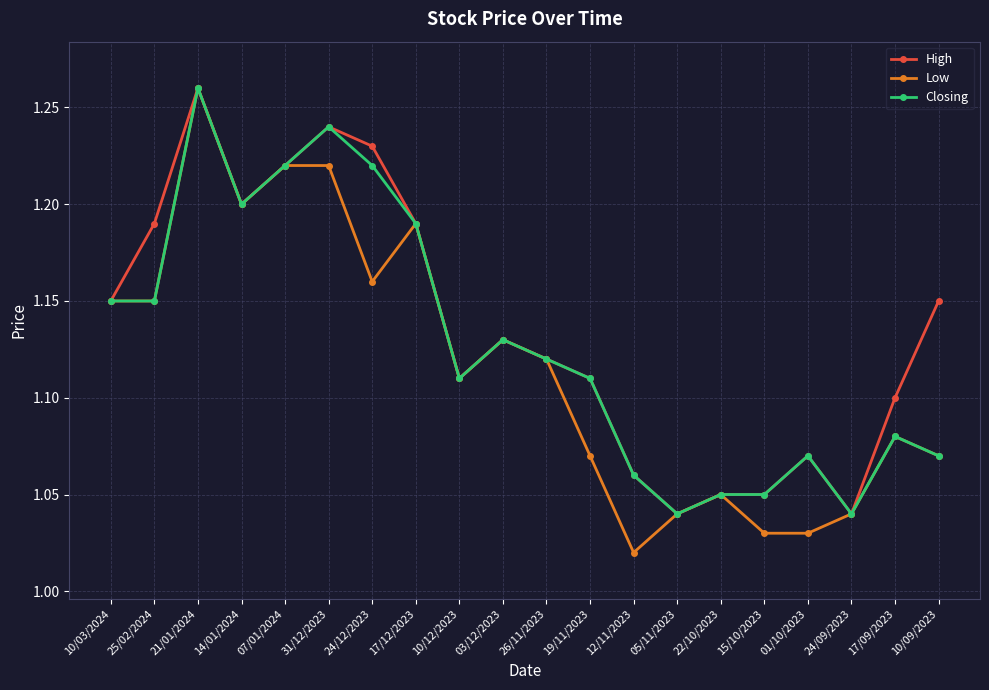

Which label corresponds to the smallest value in the chart?

12/11/2023